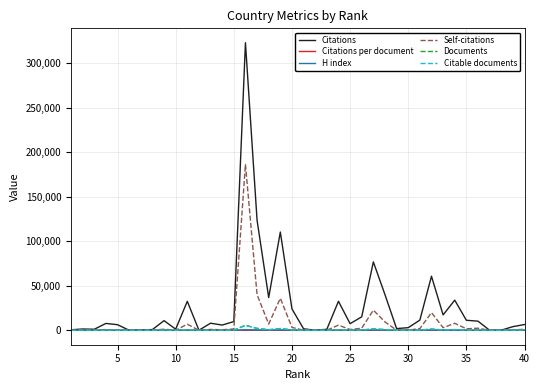

Which series has the largest range (max minus min)?

Citations